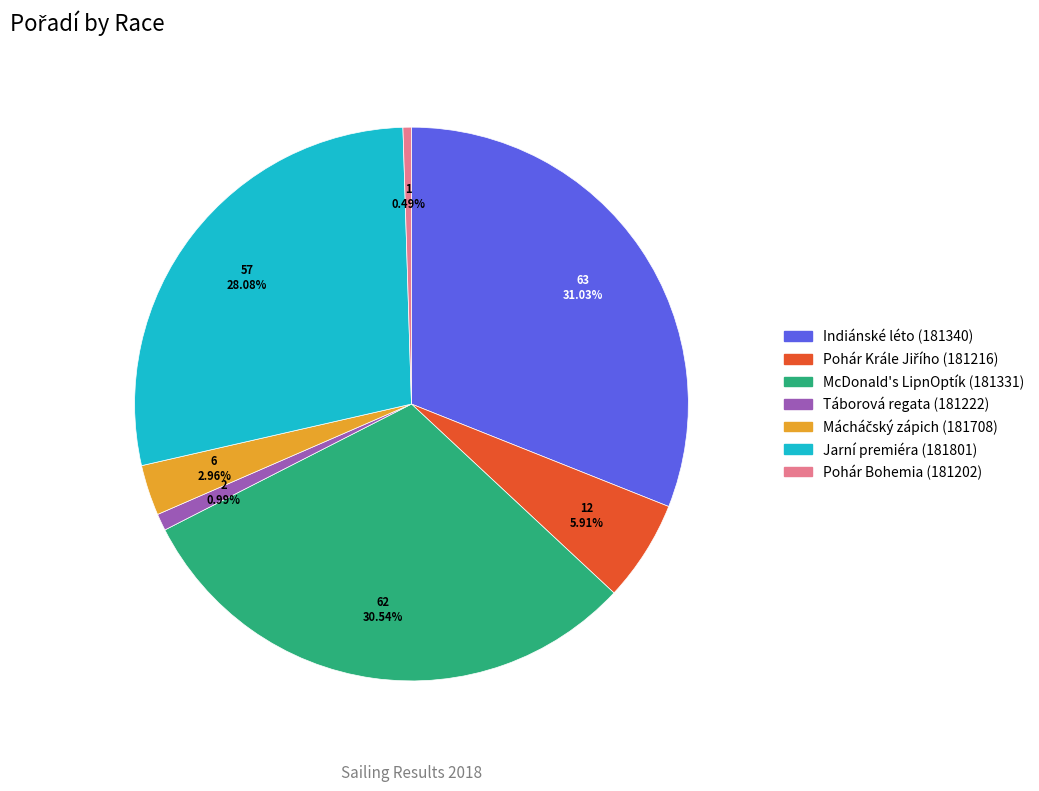

Count the number of slices in the pie.

7